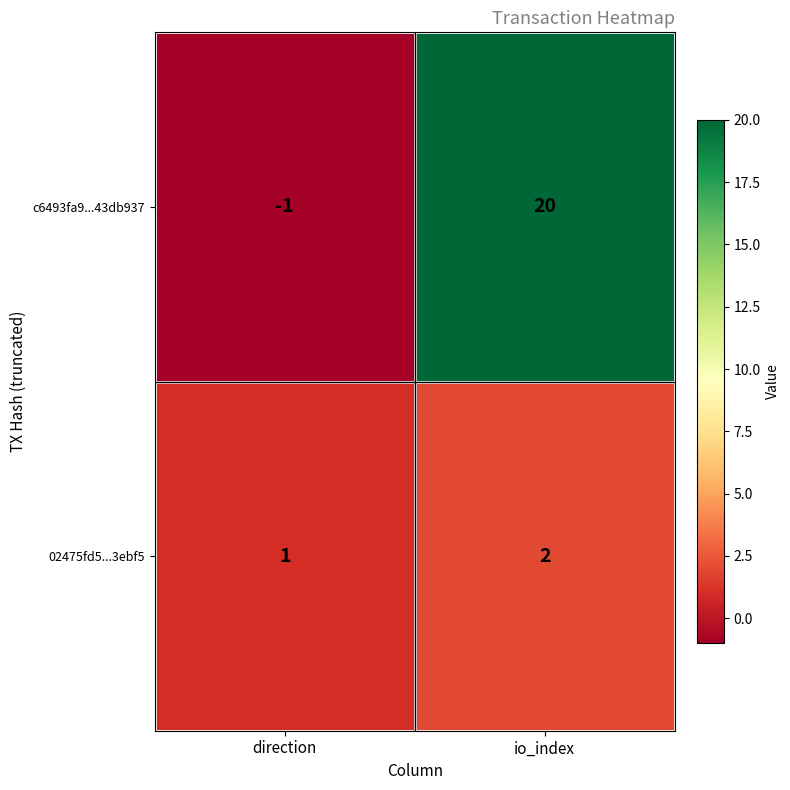

What is the sum of all 02475fd5...3ebf5 values?

3